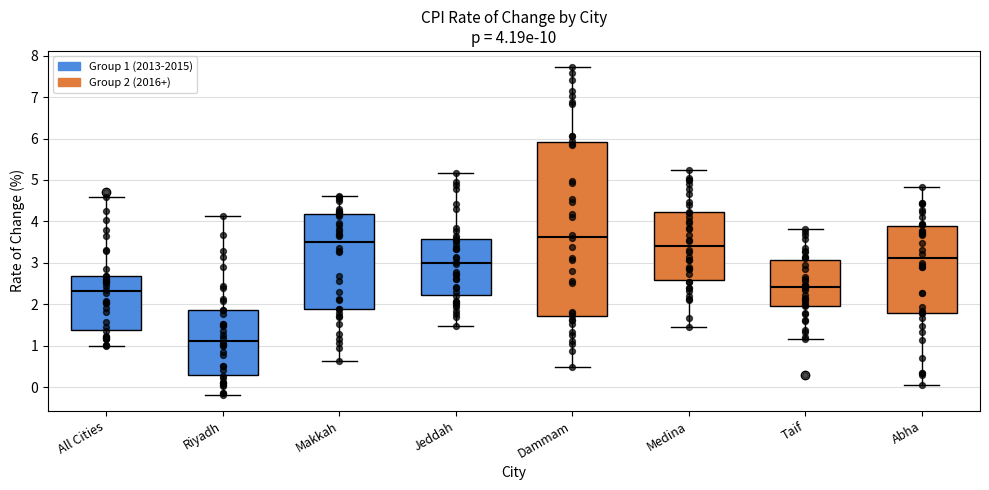

Which box has the highest median line?

Dammam